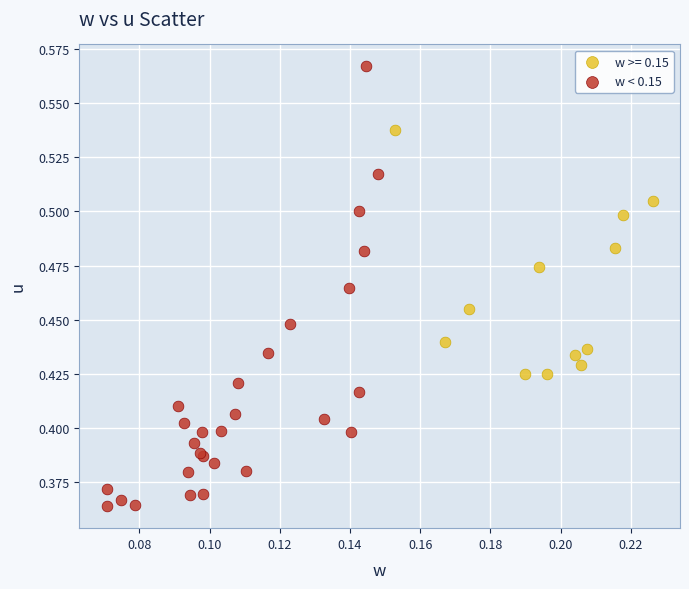

Which series reaches the minimum Y coordinate?

w < 0.15